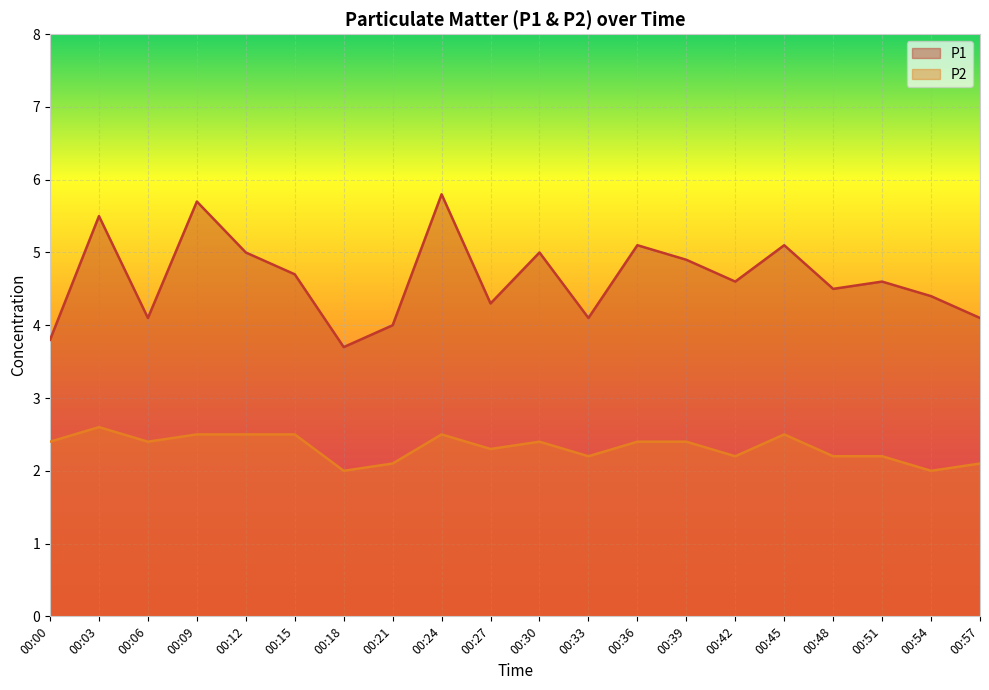

Rank the series by their average value, from highest to lowest.

P1, P2